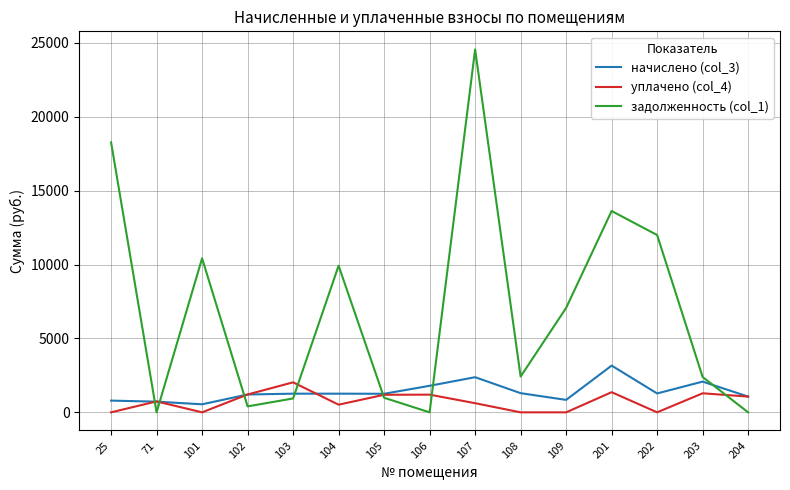

Does the chart display data point markers on the line(s)?

No